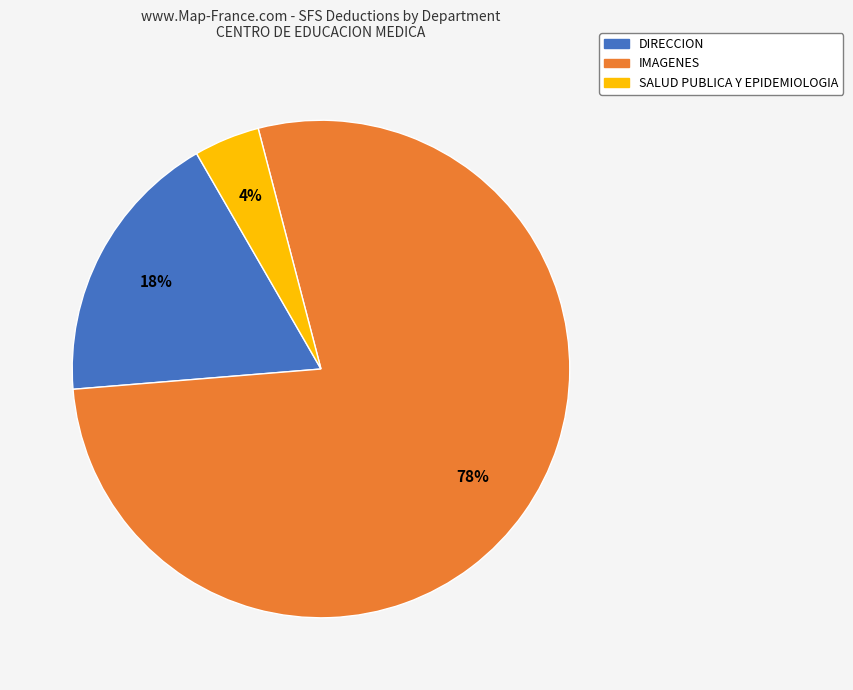

Is there a majority slice in this chart?

Yes